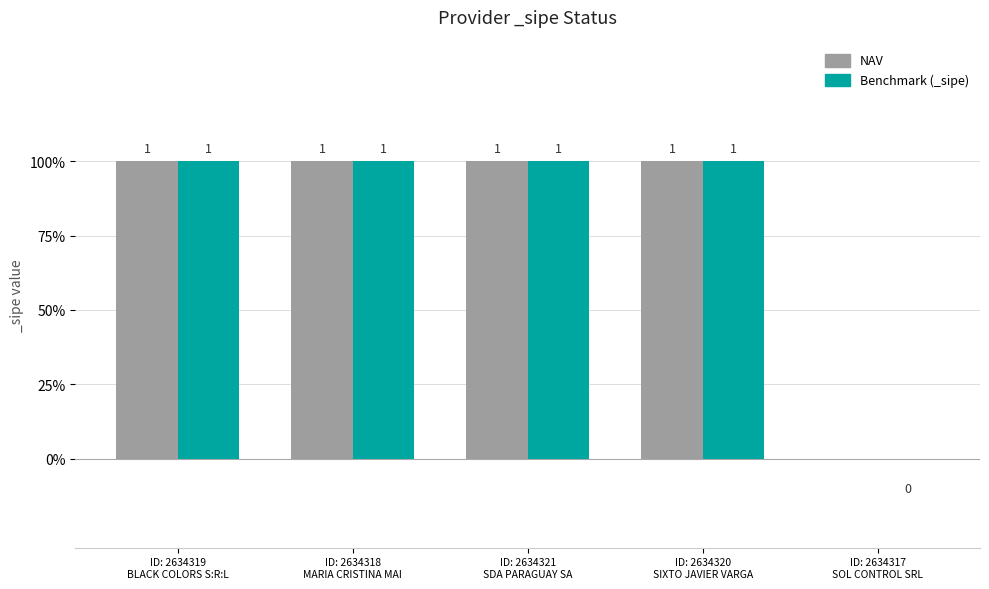

What position from the left is ID: 2634320
SIXTO JAVIER VARGA?

4